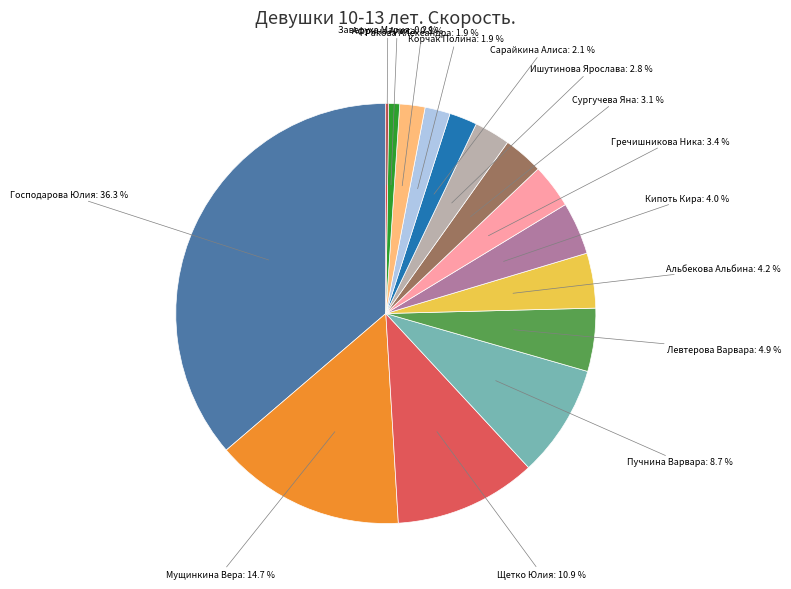

Is there a majority slice in this chart?

No